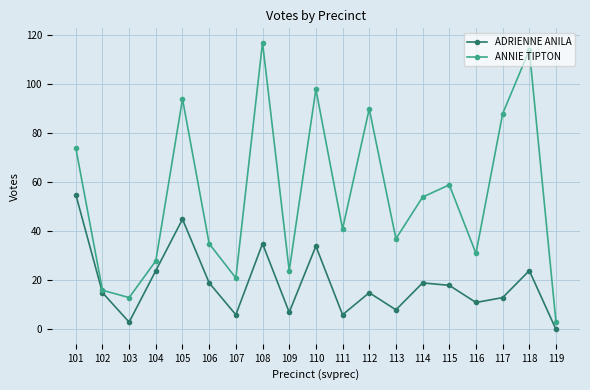

Which series has the largest total across all categories?

ANNIE TIPTON